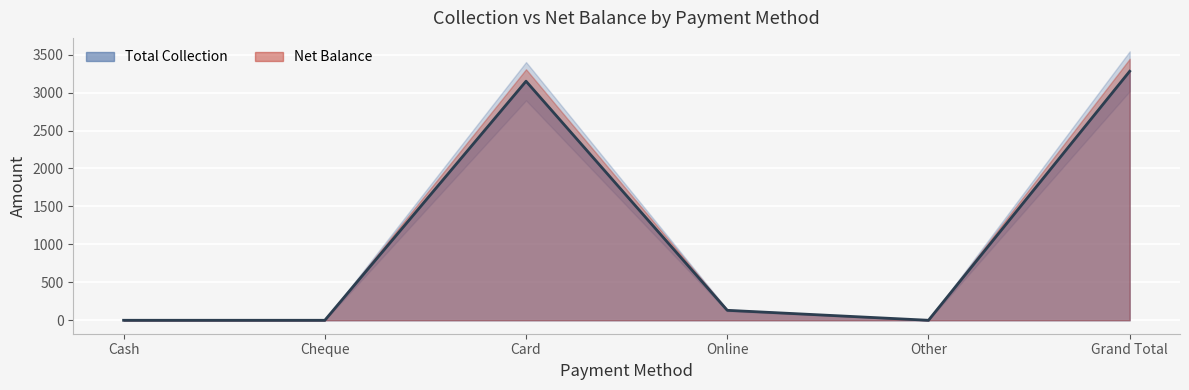

Count the number of data series in this chart.

1